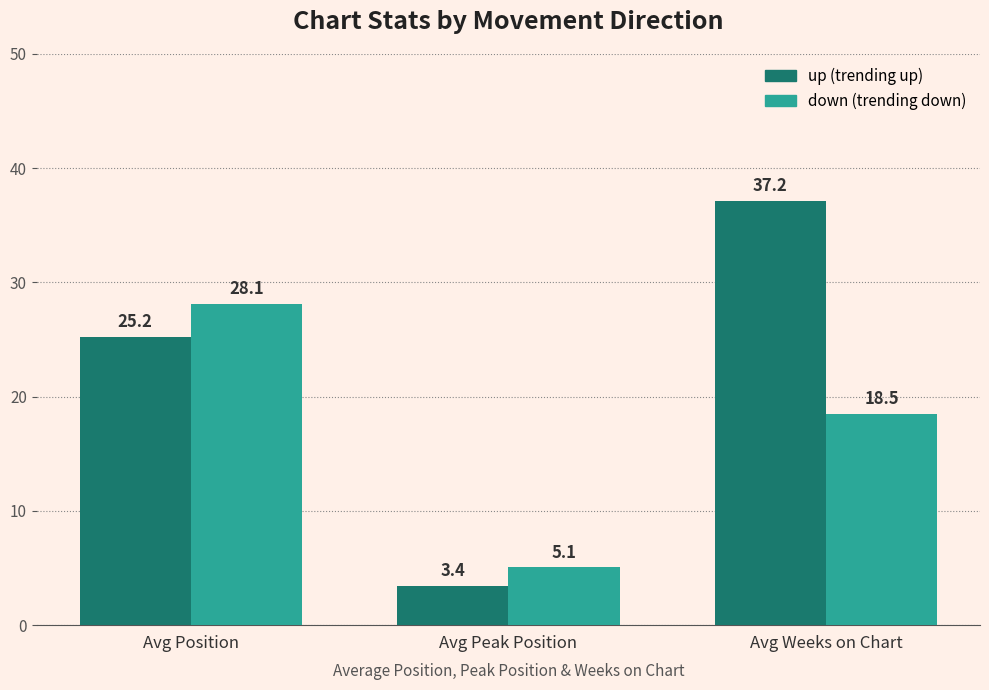

At which category is the sum across all series the highest?

Avg Weeks on Chart